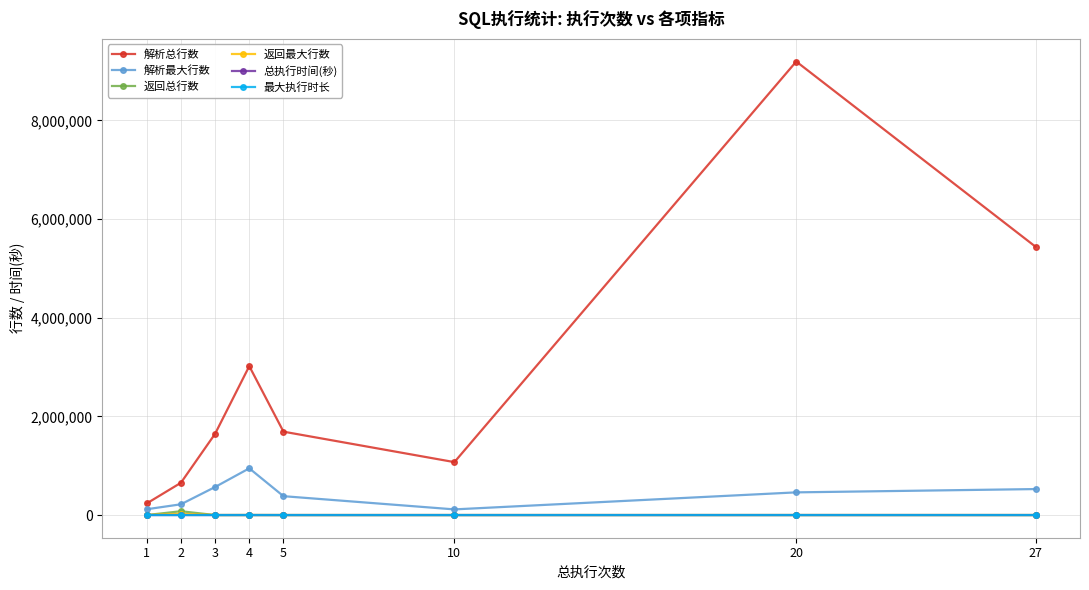

True or false: 解析总行数 and 最大执行时长 cross at least once.

False